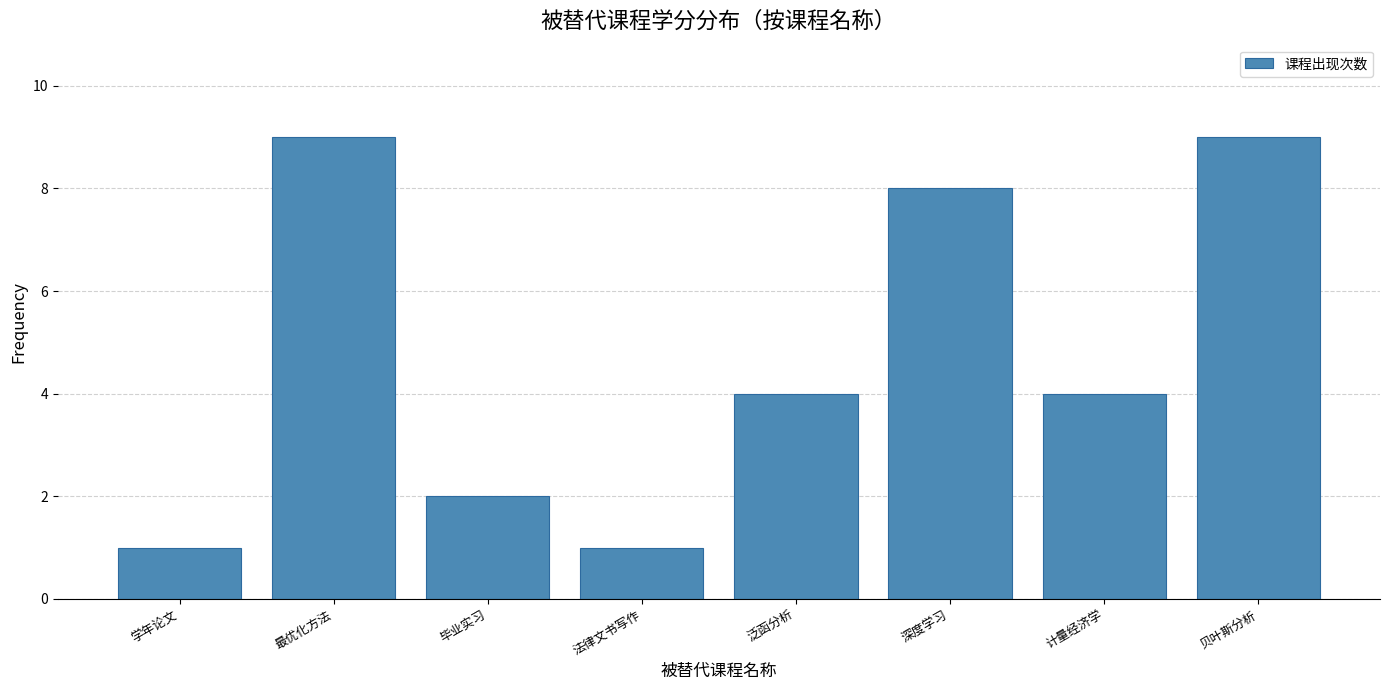

What is the sum of all values?

38